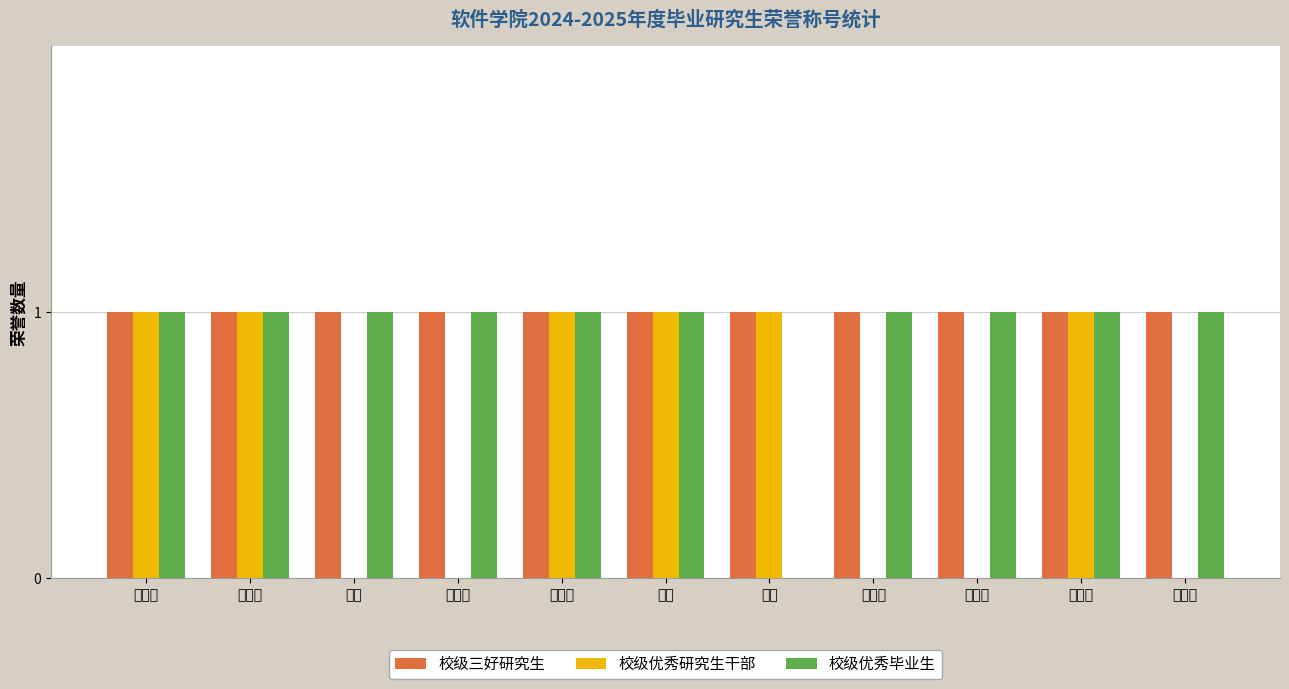

What is the total value across all series at 陈媛媛?

2